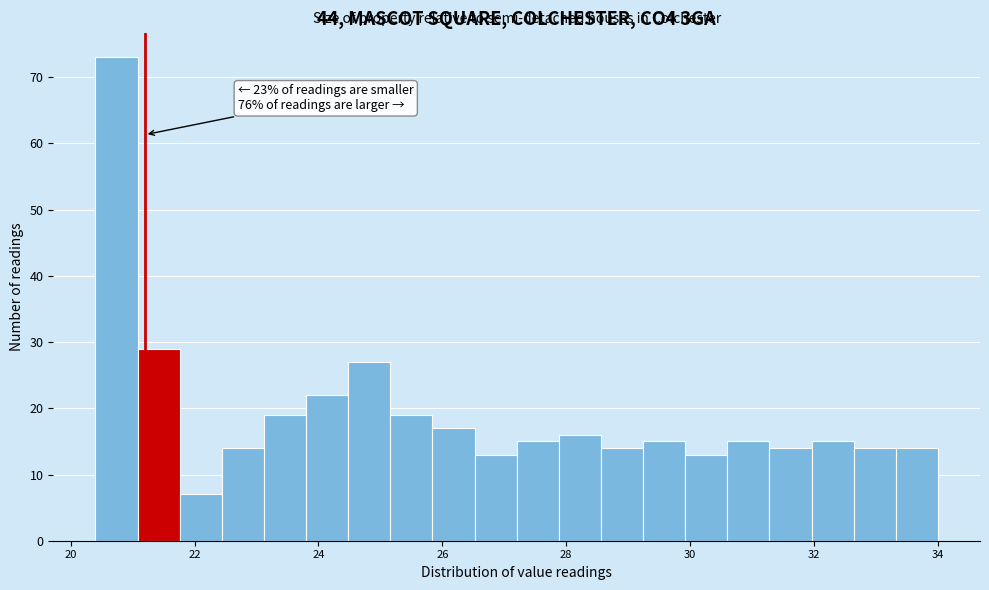

Around what value on the x-axis is the tallest bar? Give the approximate position of its centre, as read against the axis.

20.8